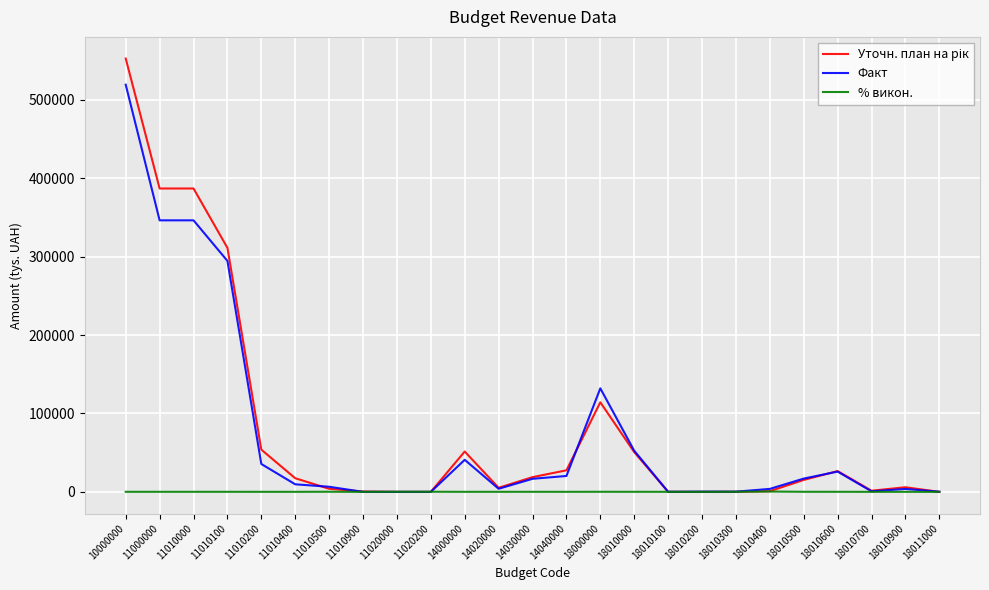

At which category does the chart reach its peak across all series?

10000000